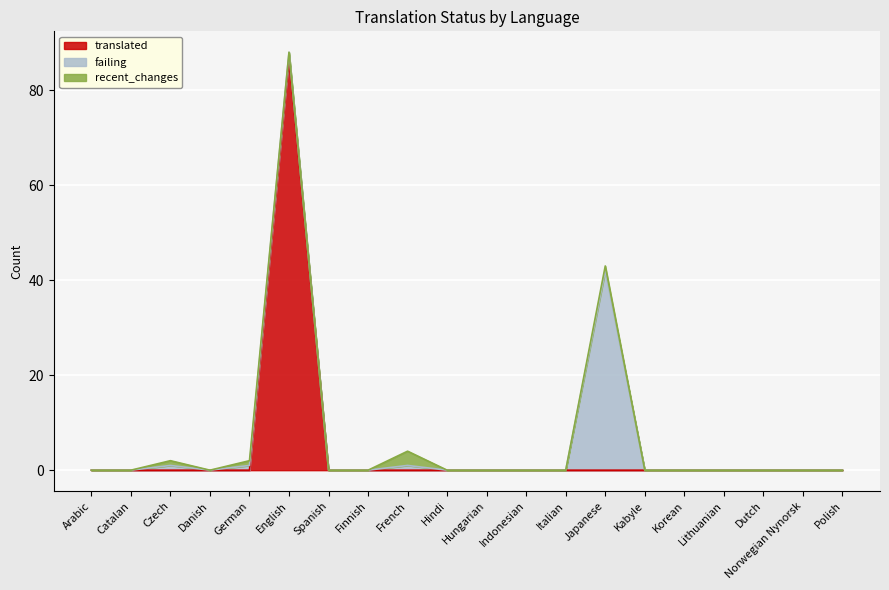

List the series in order of their overall mean, highest first.

translated, failing, recent_changes